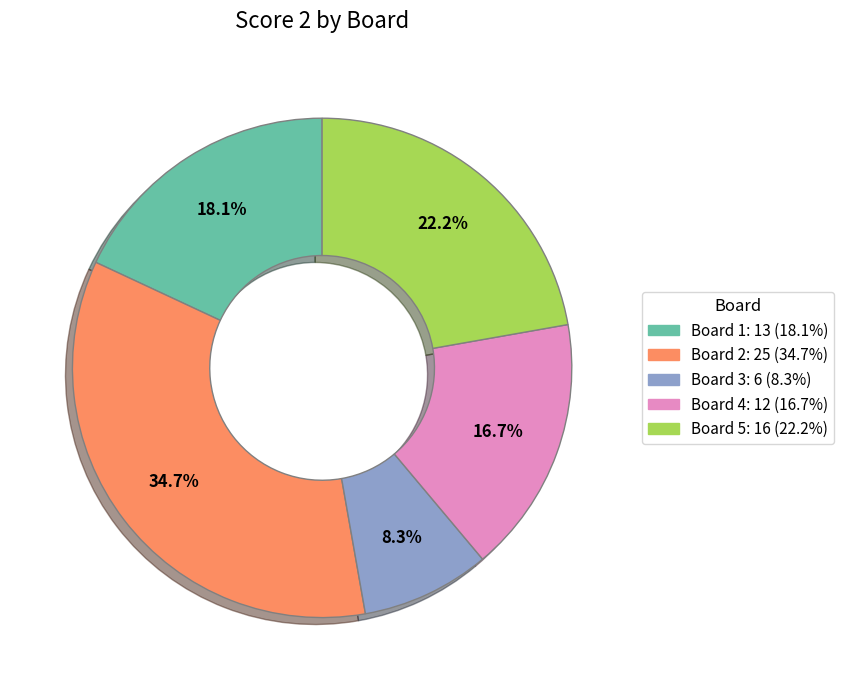

Does any single category account for the majority?

No